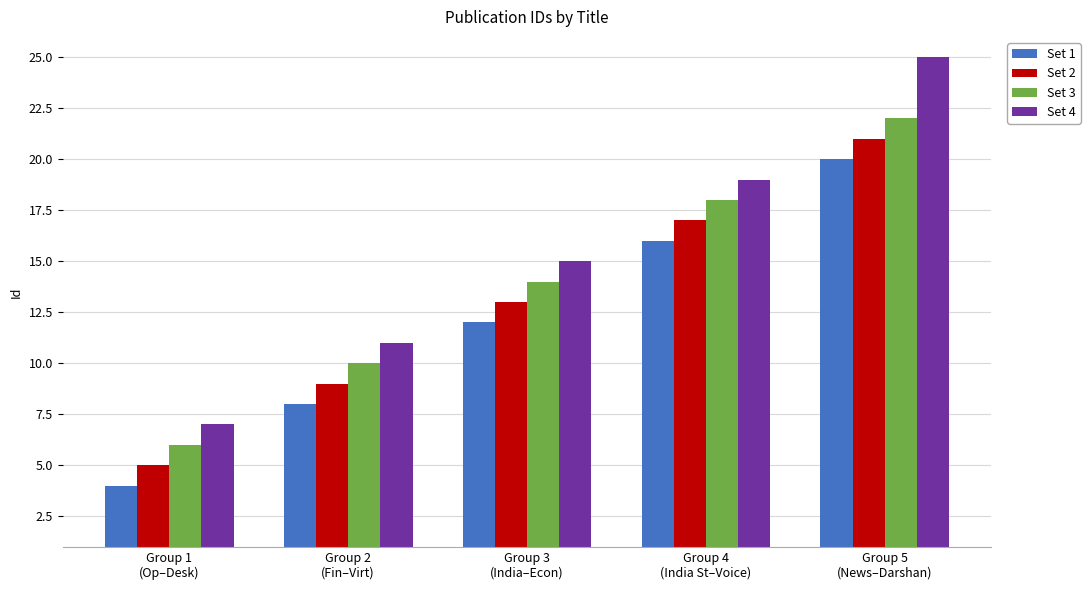

Reading right to left, list all the values displayed in this chart.

Set 1: Group 5
(News–Darshan)=20	Group 4
(India St–Voice)=16	Group 3
(India–Econ)=12	Group 2
(Fin–Virt)=8	Group 1
(Op–Desk)=4
Set 2: Group 5
(News–Darshan)=21	Group 4
(India St–Voice)=17	Group 3
(India–Econ)=13	Group 2
(Fin–Virt)=9	Group 1
(Op–Desk)=5
Set 3: Group 5
(News–Darshan)=22	Group 4
(India St–Voice)=18	Group 3
(India–Econ)=14	Group 2
(Fin–Virt)=10	Group 1
(Op–Desk)=6
Set 4: Group 5
(News–Darshan)=25	Group 4
(India St–Voice)=19	Group 3
(India–Econ)=15	Group 2
(Fin–Virt)=11	Group 1
(Op–Desk)=7